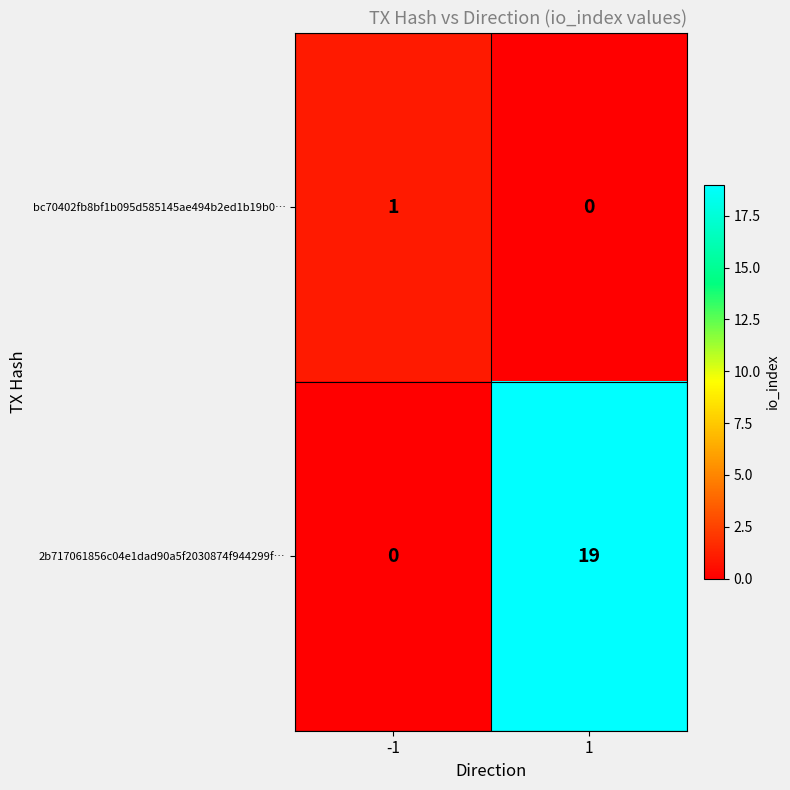

How many values in the bc70402fb8bf1b095d585145ae494b2ed1b19b0… series are below 1?

1